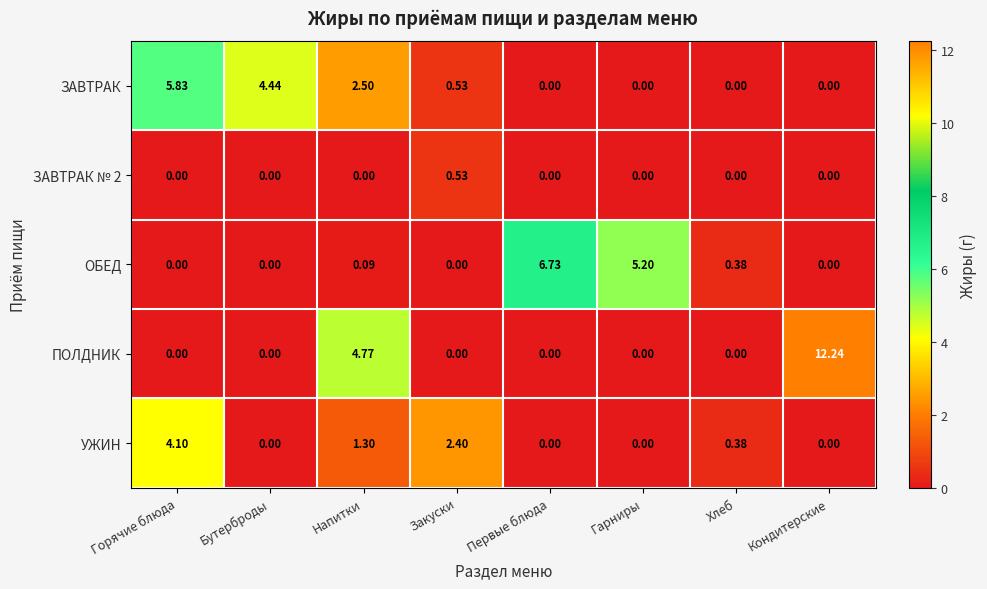

At which label does ЗАВТРАК reach its peak?

Горячие блюда